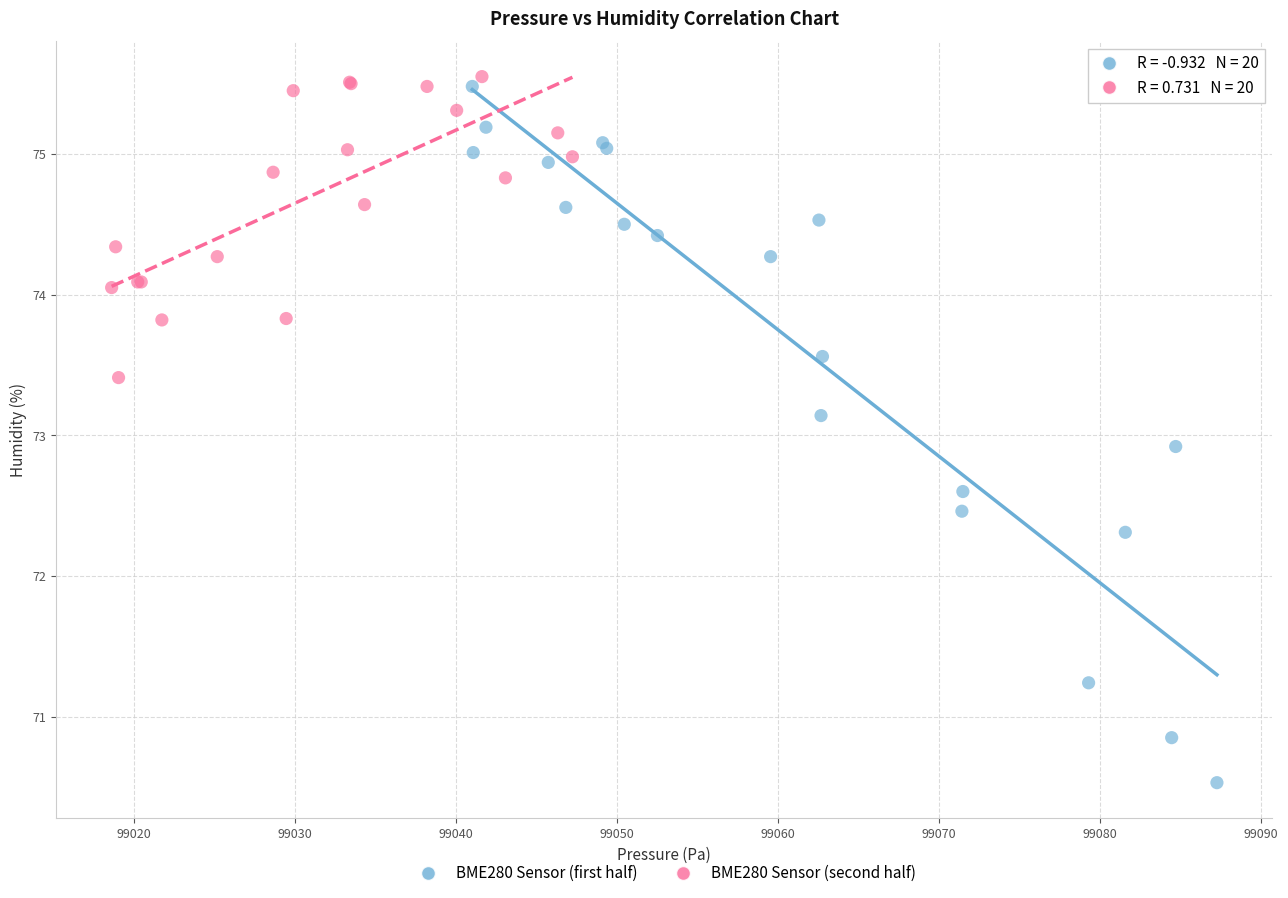

What are all the series names shown in the legend?

BME280 Sensor (first half), BME280 Sensor (second half)